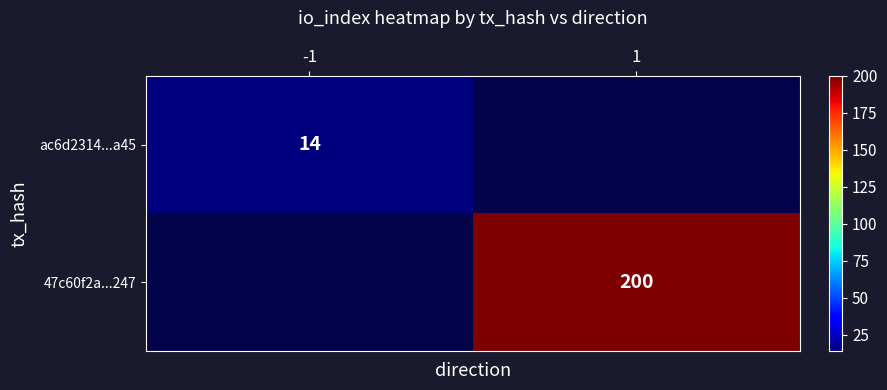

Is the value of 47c60f2a...247 at 1 greater than the value of ac6d2314...a45 at -1?

Yes